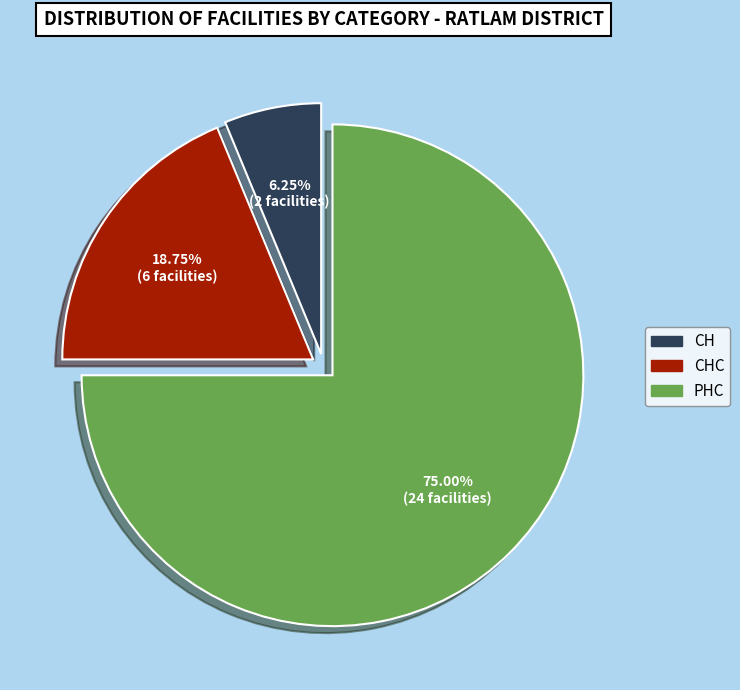

What percentage is the PHC slice, to the nearest percent?

75%